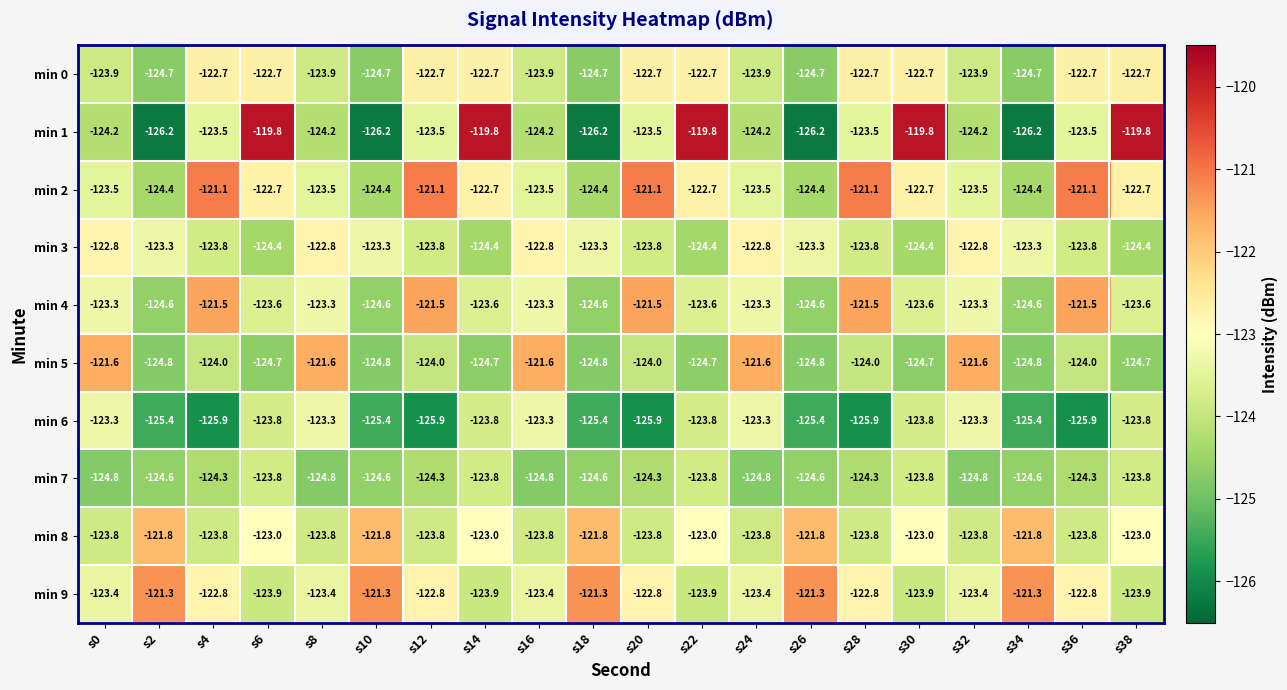

What is the greatest value displayed?

-119.8